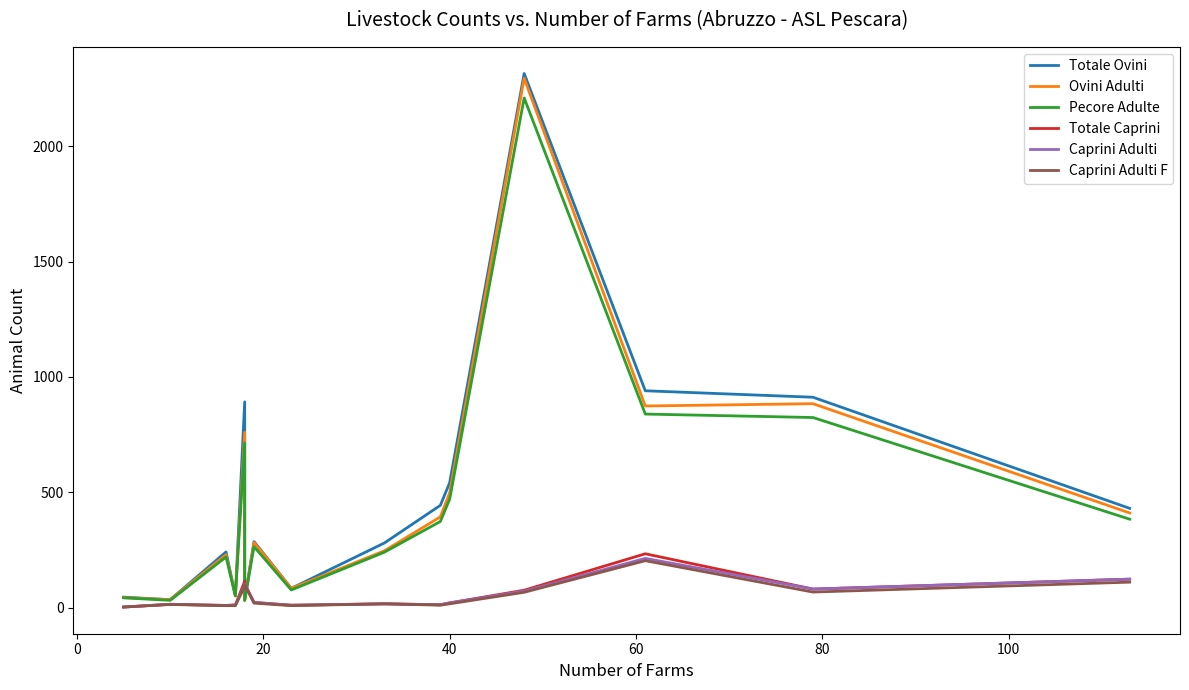

Reading left to right, transcribe all the data shown in this chart.

Totale Ovini: 45	34	241	51	892	34	286	83	280	443	541	2316	940	912	430
Ovini Adulti: 43	34	229	51	760	32	282	83	246	393	497	2295	874	884	410
Pecore Adulte: 42	31	219	50	714	30	264	76	240	373	469	2210	839	824	383
Totale Caprini: 2	14	9	11	114	103	22	10	16	12	20	75	233	80	123
Caprini Adulti: 2	14	9	11	97	102	22	10	16	12	20	71	213	80	123
Caprini Adulti F: 2	13	8	8	92	98	19	8	16	10	16	66	203	67	110